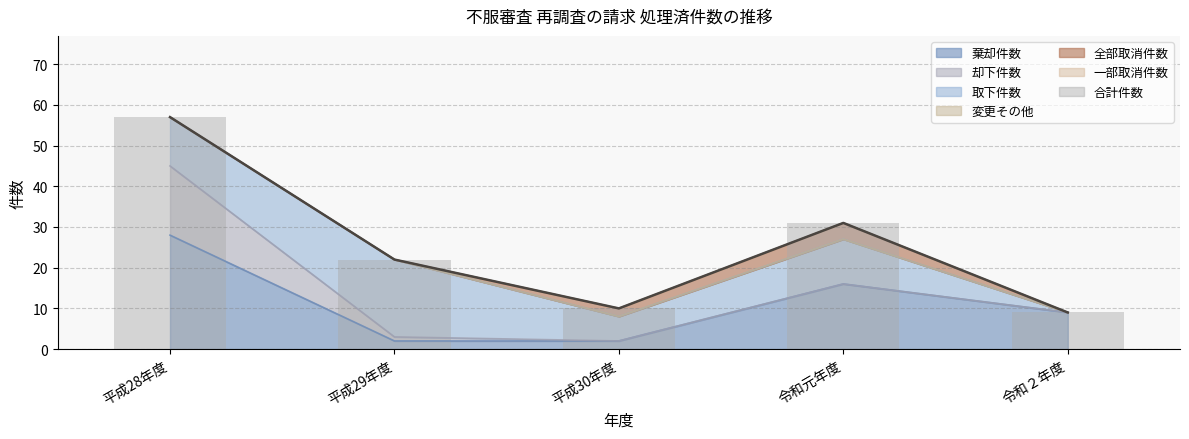

What is the maximum value shown in the chart?

57